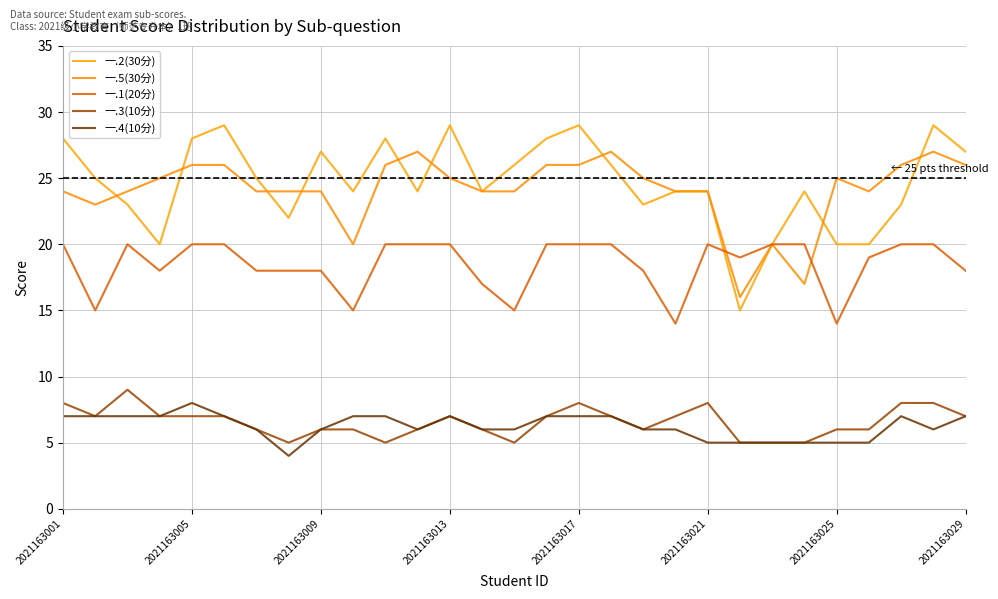

Is this an area chart (filled region under the line)?

No